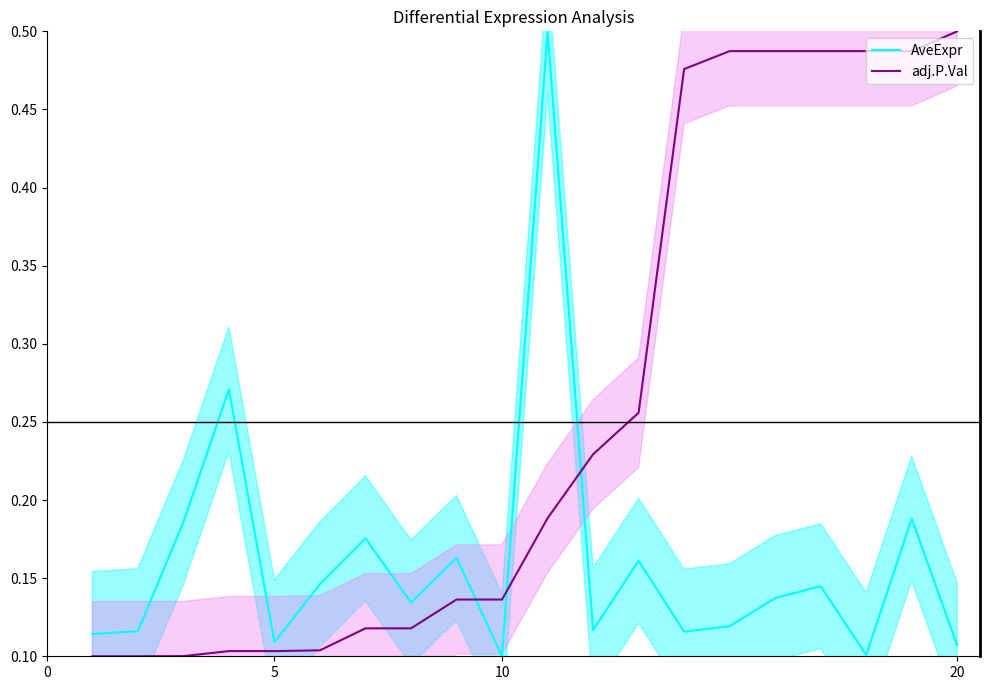

List the series in order of their overall mean, lowest first.

AveExpr, adj.P.Val